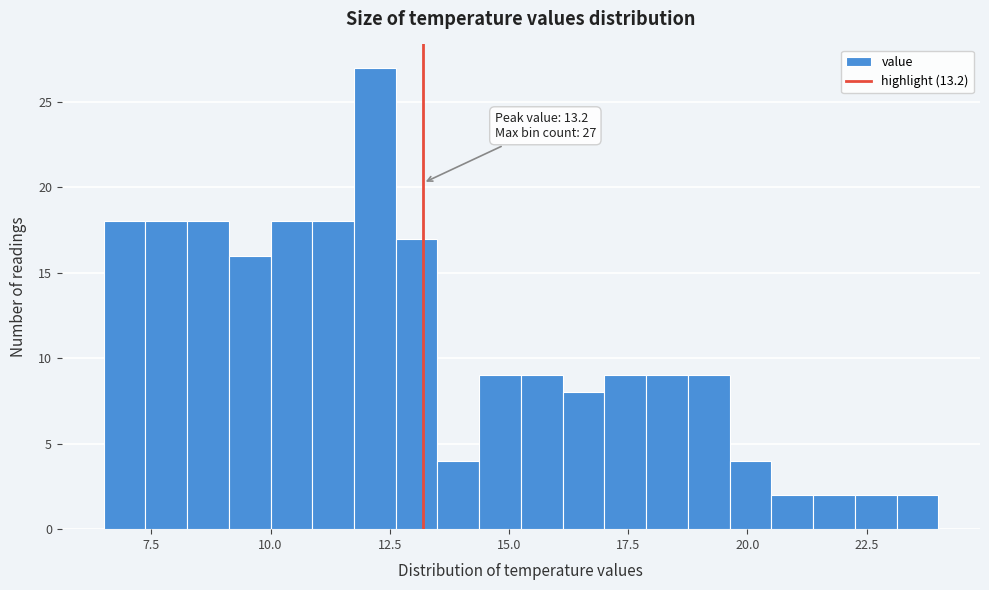

Around what value on the x-axis is the tallest bar? Give the approximate position of its centre, as read against the axis.

12.0